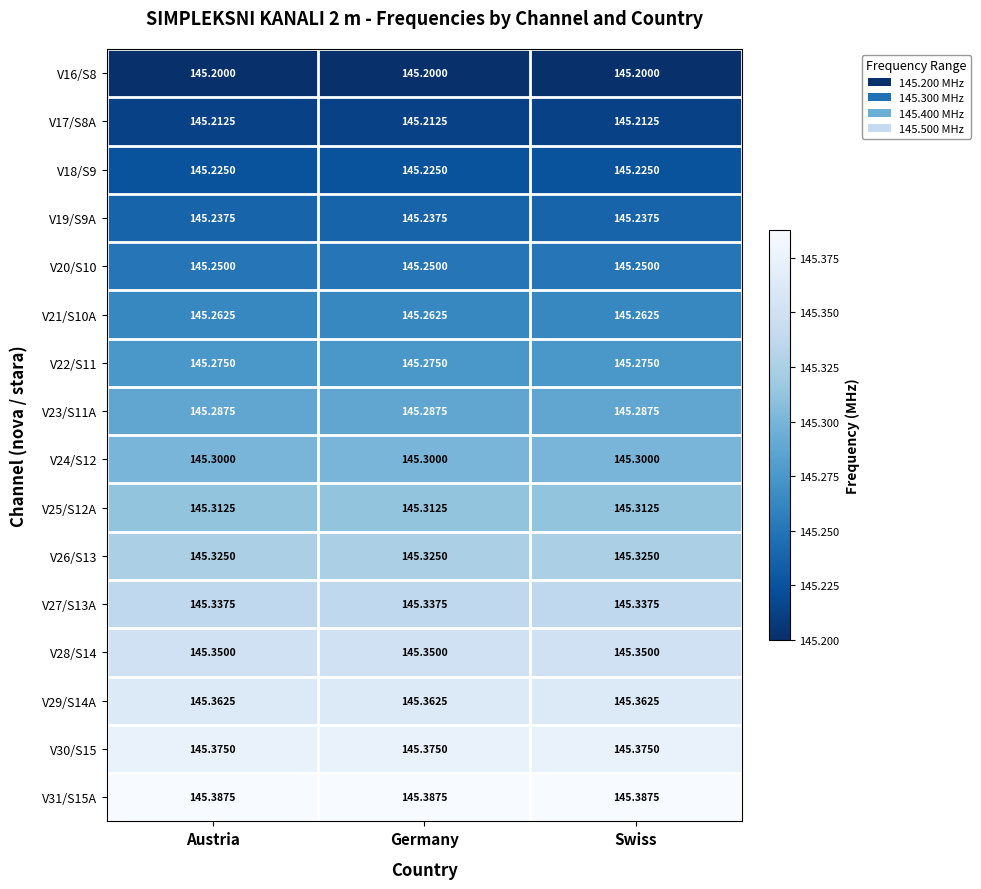

Count the number of categories in the chart.

3